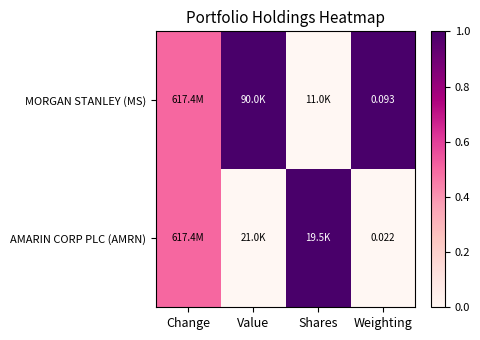

At Value, list the series in order from largest to smallest.

MORGAN STANLEY (MS), AMARIN CORP PLC (AMRN)